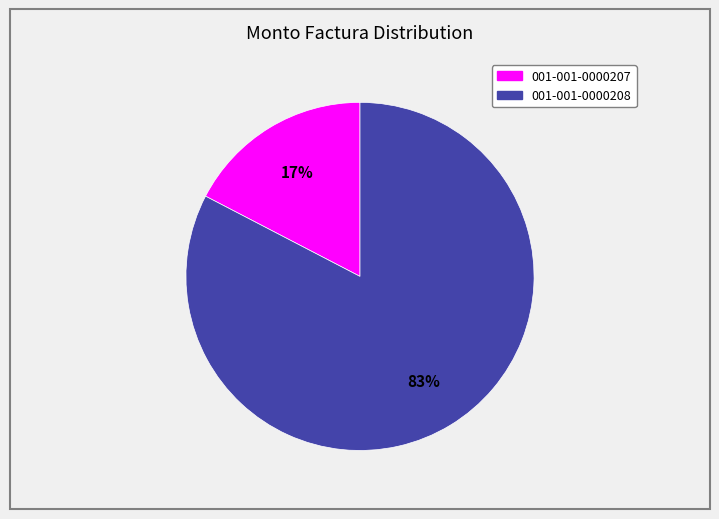

Is the sum of 001-001-0000207 and 001-001-0000208 greater than half?

Yes